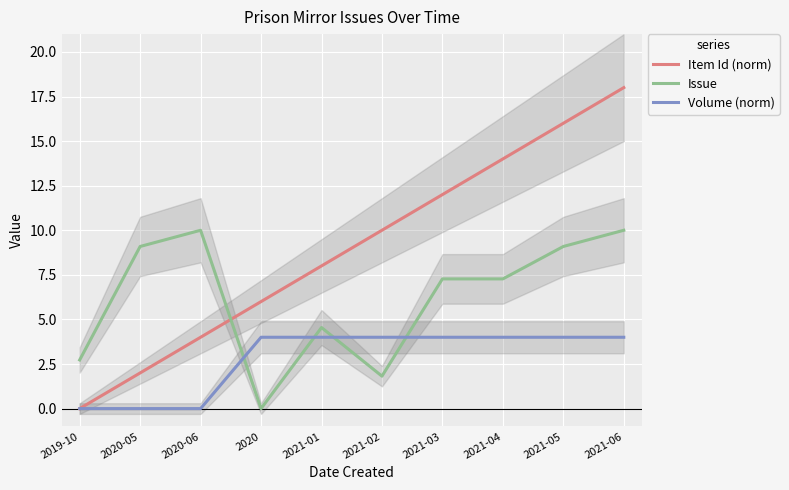

Rank the categories by Volume (norm) value from highest to lowest.

2020, 2021-01, 2021-02, 2021-03, 2021-04, 2021-05, 2021-06, 2019-10, 2020-05, 2020-06